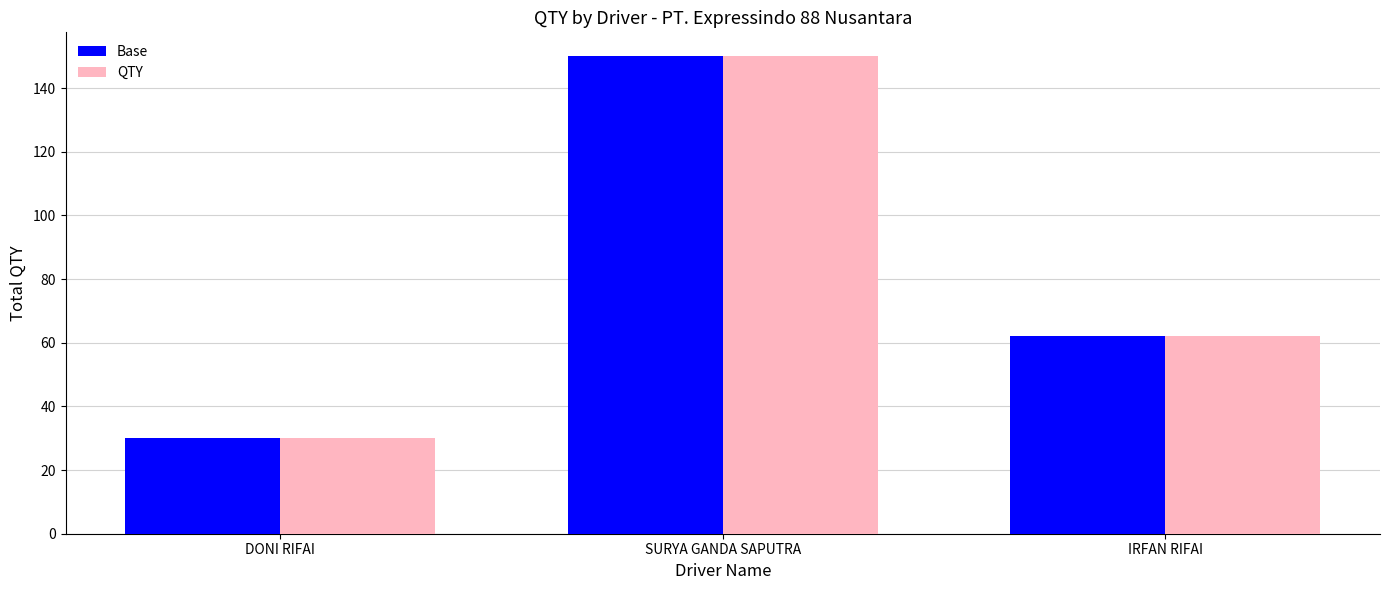

What is the highest value of the QTY series?

150